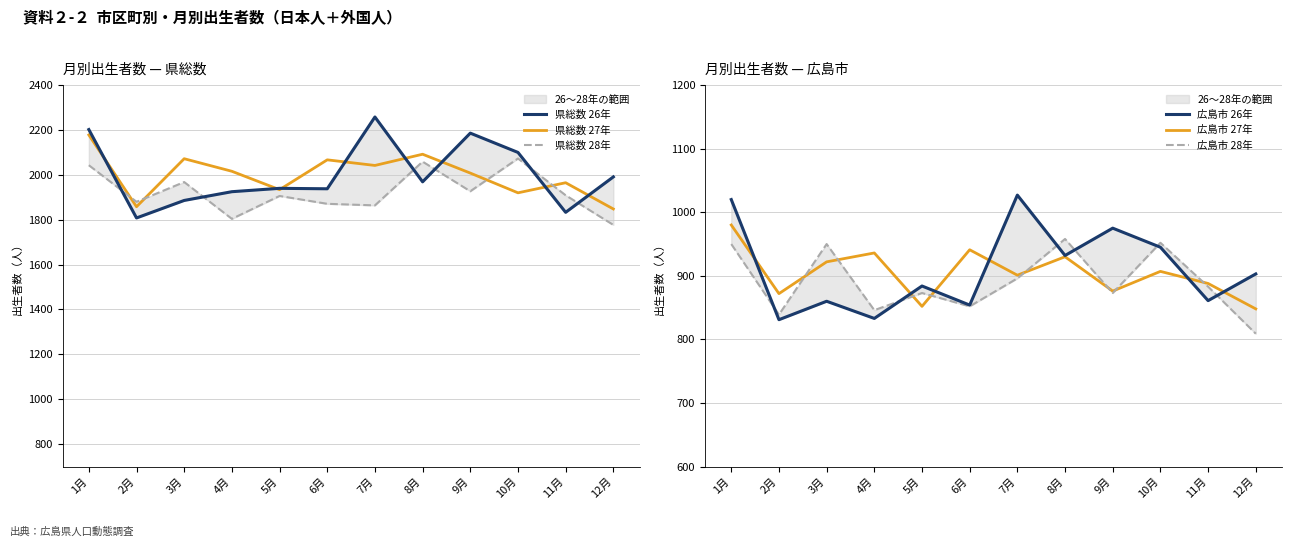

At which category does 広島市 28年 reach its first local valley?

2月